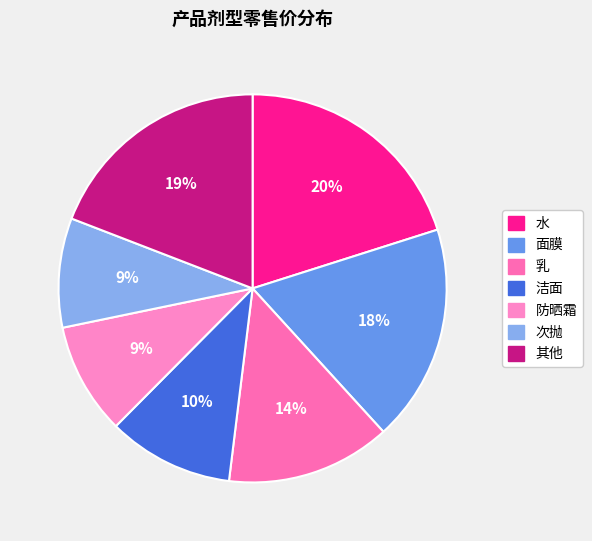

To the nearest percent, what is the average slice percentage?

14%